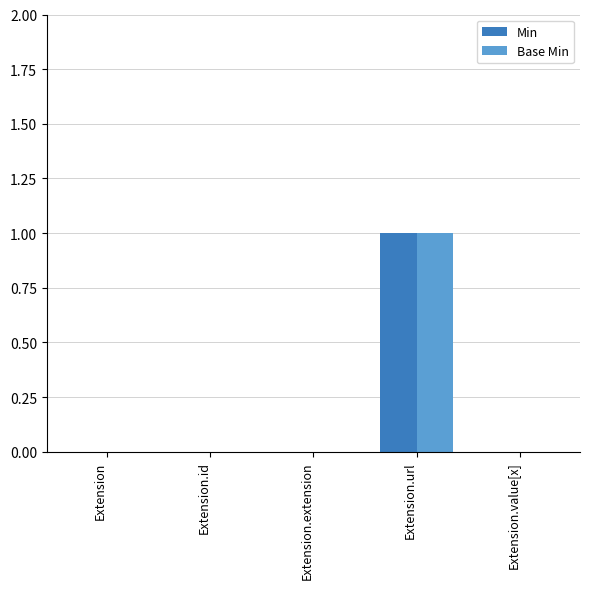

Reading left to right, what are all the values shown in this chart?

Min: Extension=0	Extension.id=0	Extension.extension=0	Extension.url=1	Extension.value[x]=0
Base Min: Extension=0	Extension.id=0	Extension.extension=0	Extension.url=1	Extension.value[x]=0